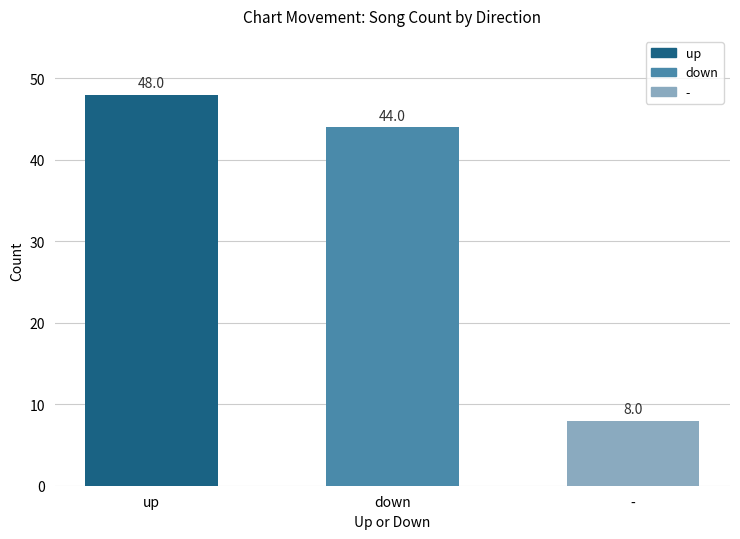

What is the sum of all values?

100